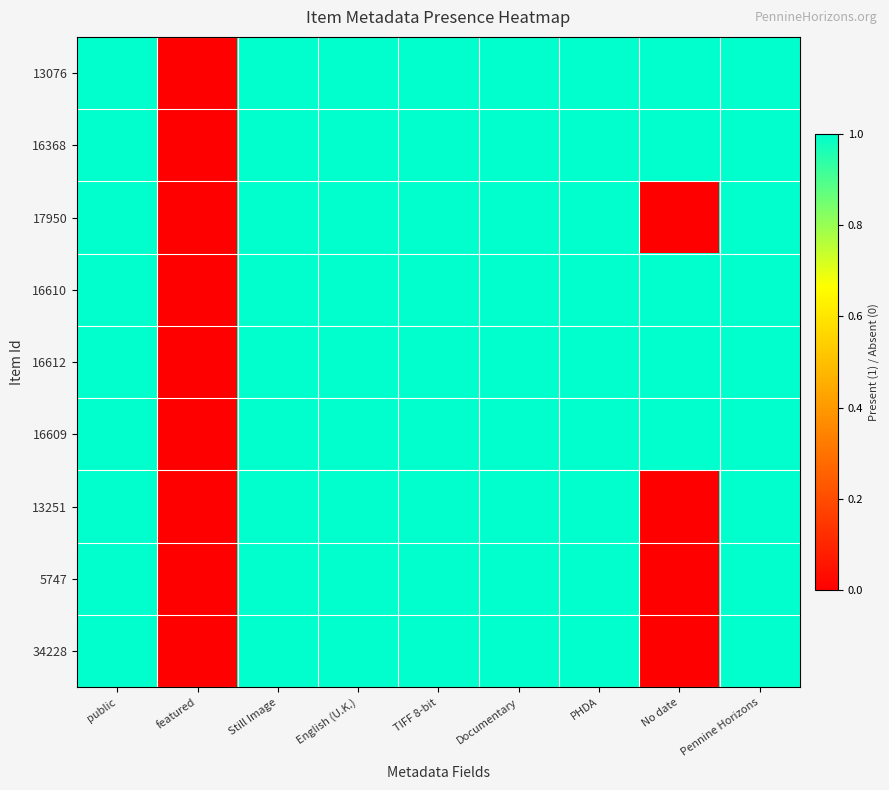

At English (U.K.), list the series in order from smallest to largest.

13076, 16368, 17950, 16610, 16612, 16609, 13251, 5747, 34228